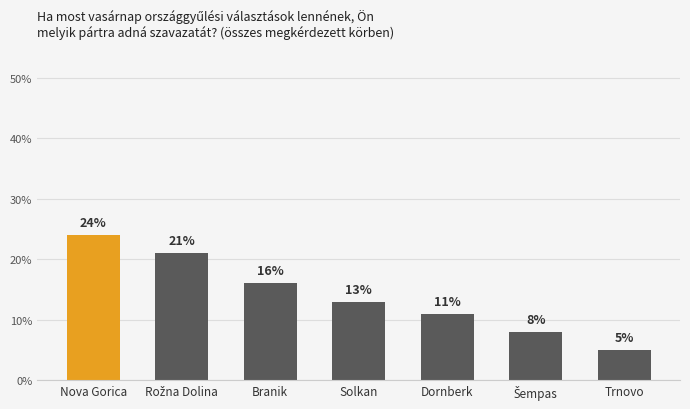

Reading right to left, what are all the values shown in this chart?

5	8	11	13	16	21	24